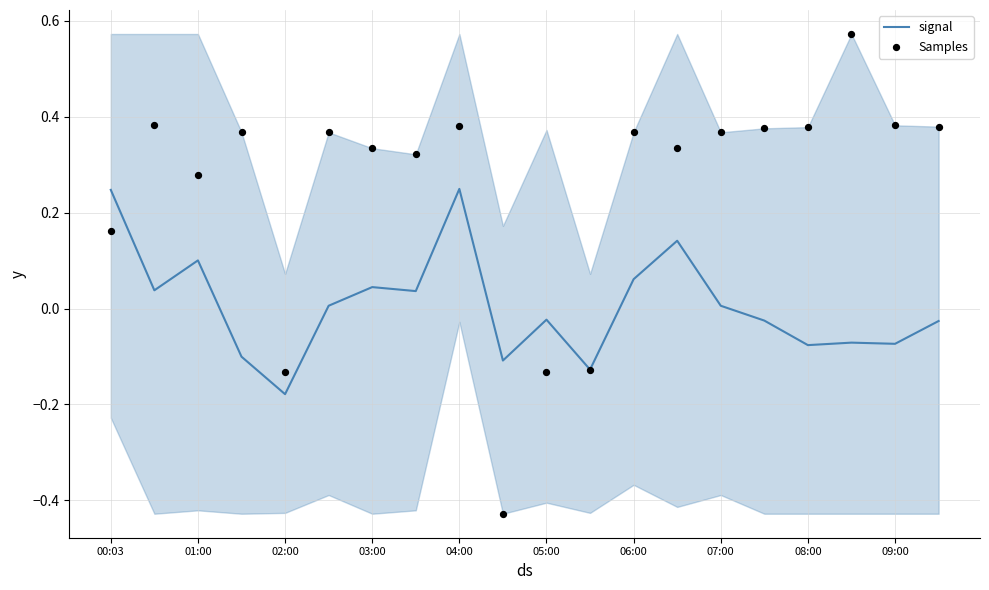

At how many categories does at least one series exceed 0?

16